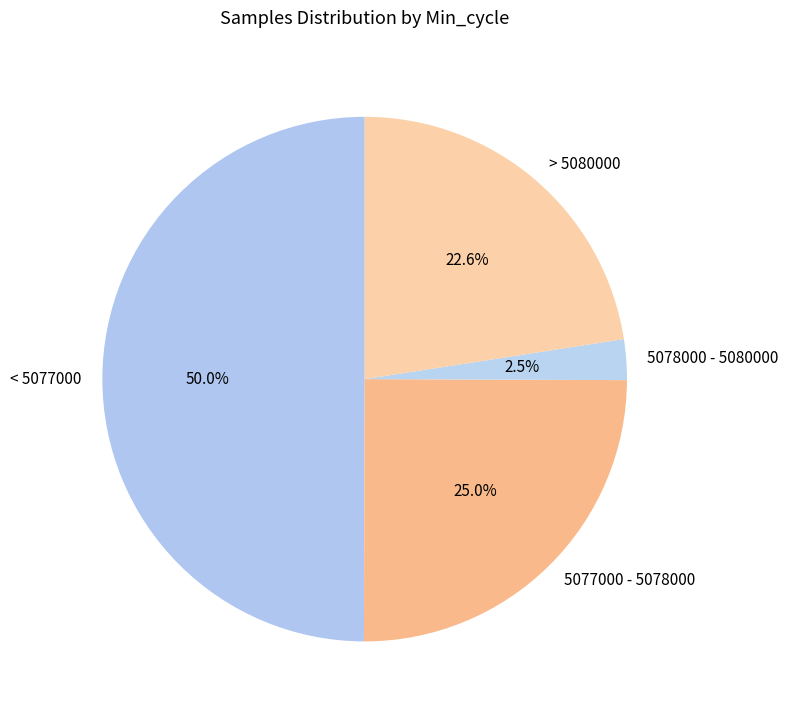

Combined, what portion of the pie is 5077000 - 5078000 and 5078000 - 5080000?

27.5%